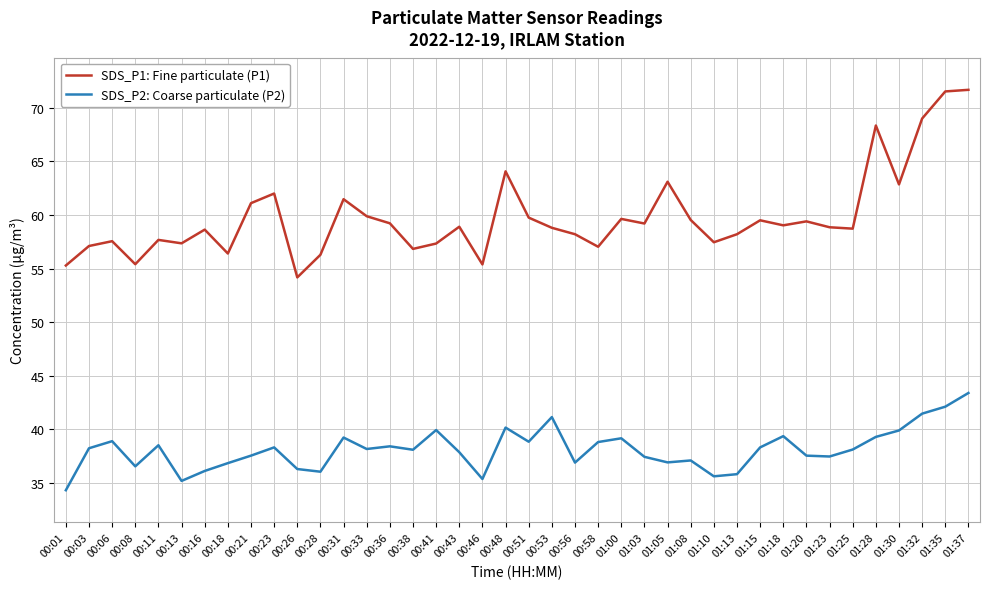

At which label does SDS_P2: Coarse particulate (P2) reach its minimum?

00:01